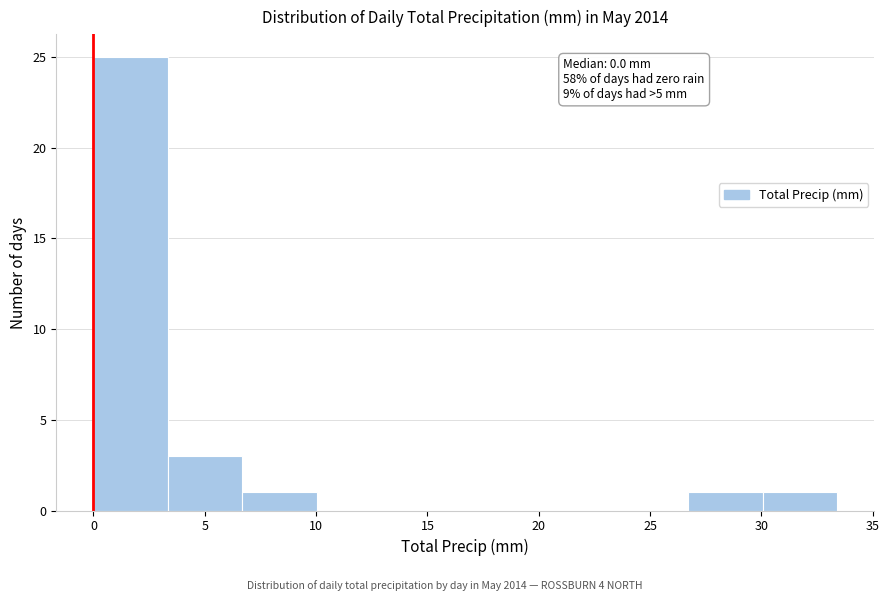

Over which range of the x-axis is the bar tallest?

0.0 to 3.5